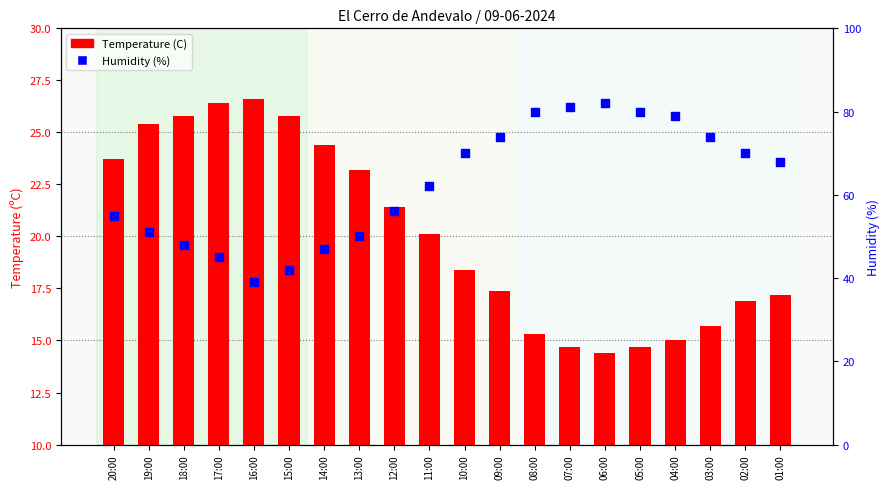

What is the total value across all series at 19:00?

76.4